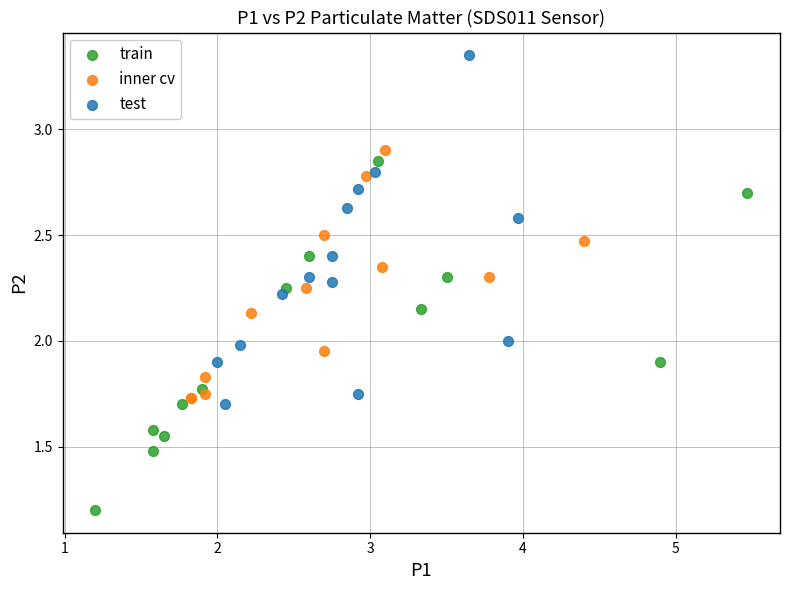

Which series reaches the minimum Y coordinate?

train